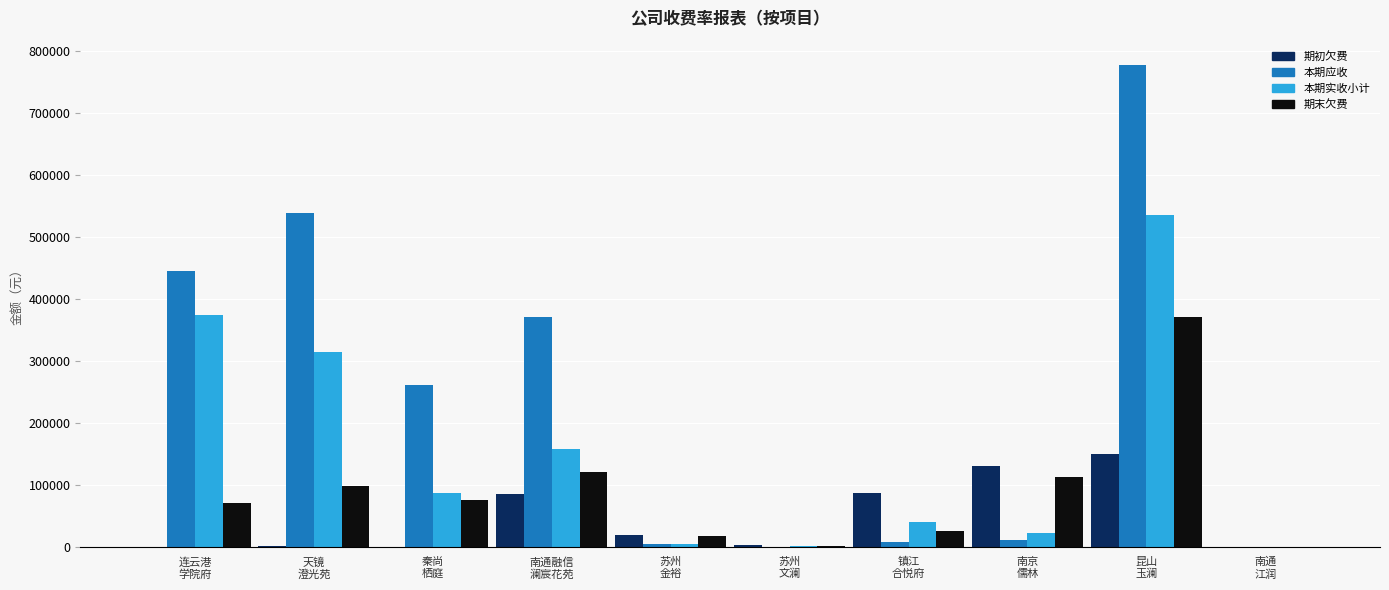

At which label does 期初欠费 reach its minimum?

连云港学院府